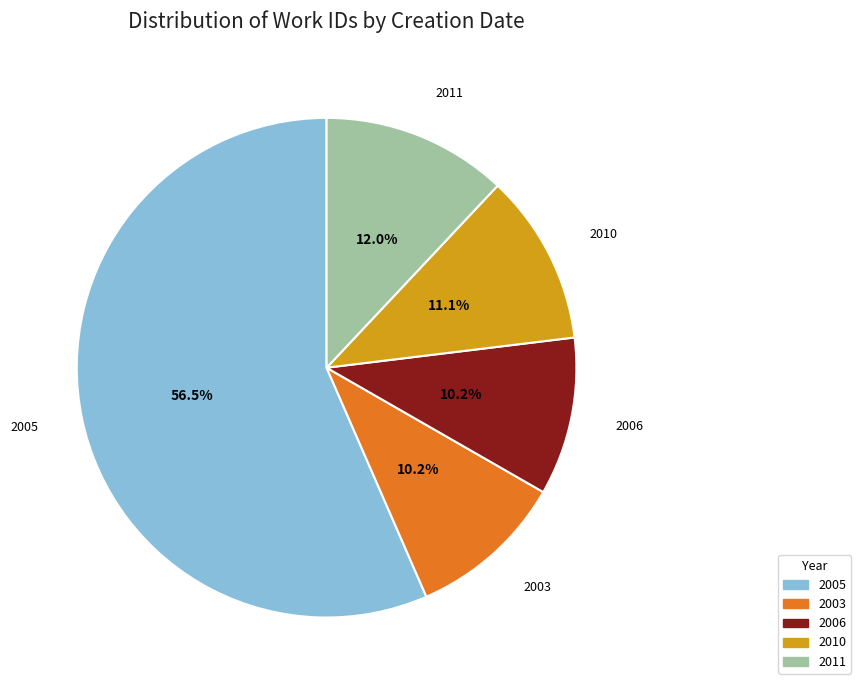

Is 2011 the majority of the pie?

No